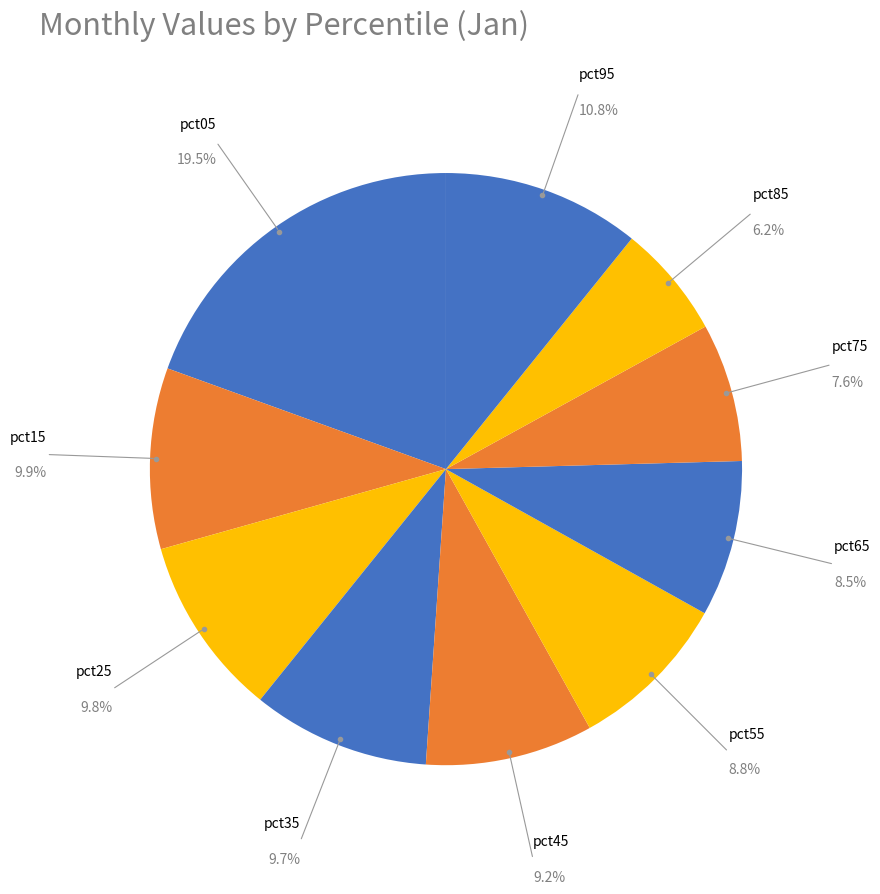

How many segments does this pie chart have?

10